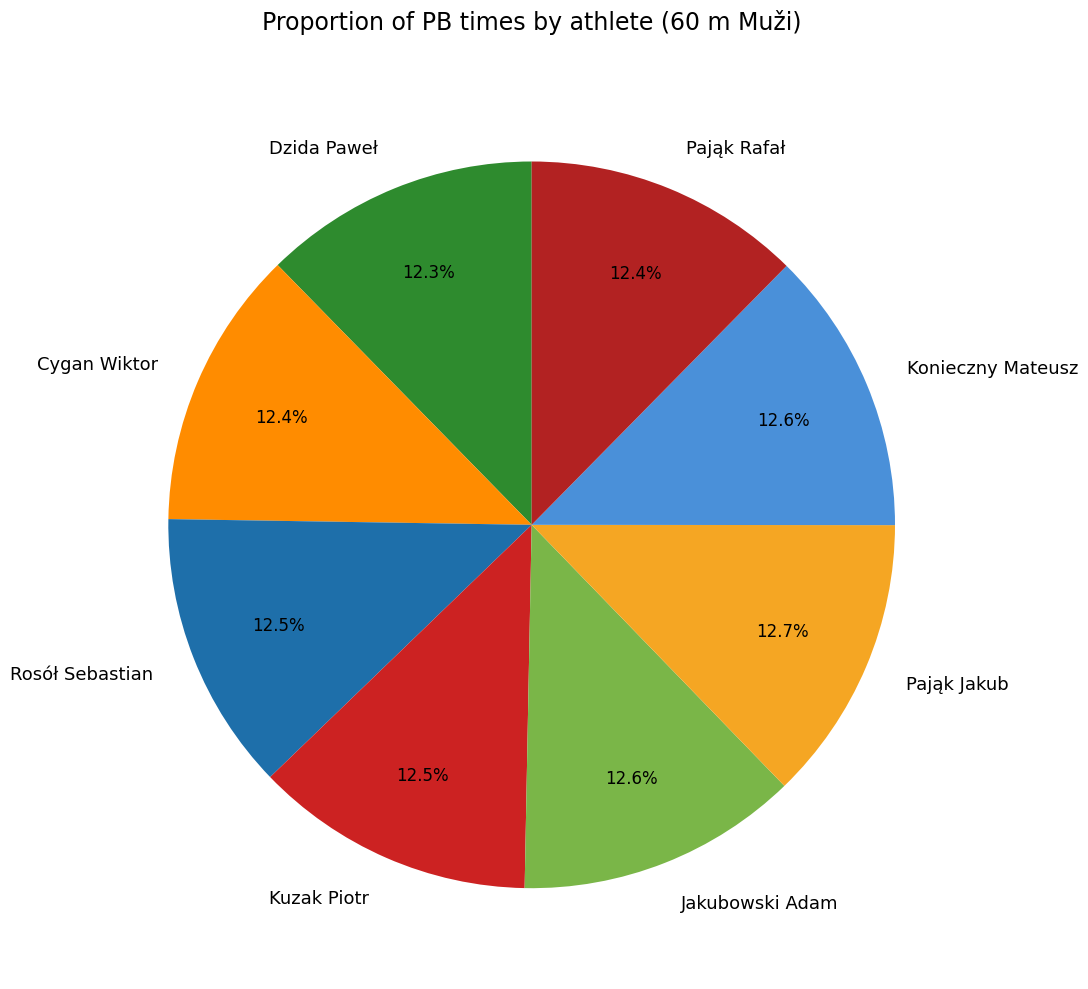

Count the number of slices in the pie.

8